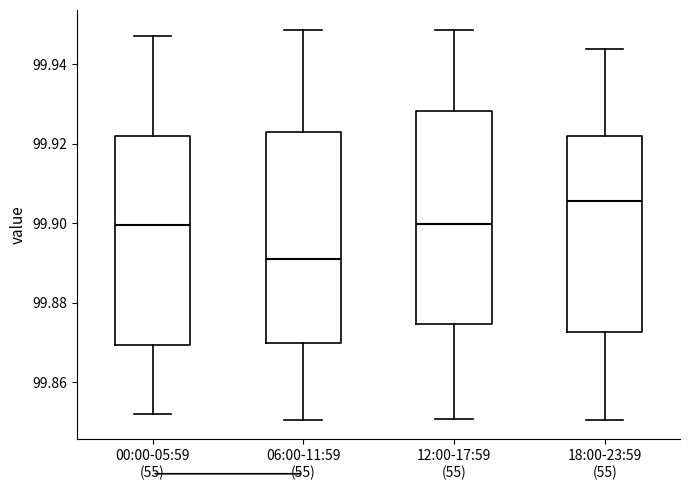

Which box has the lowest median line?

06:00-11:59 (55)